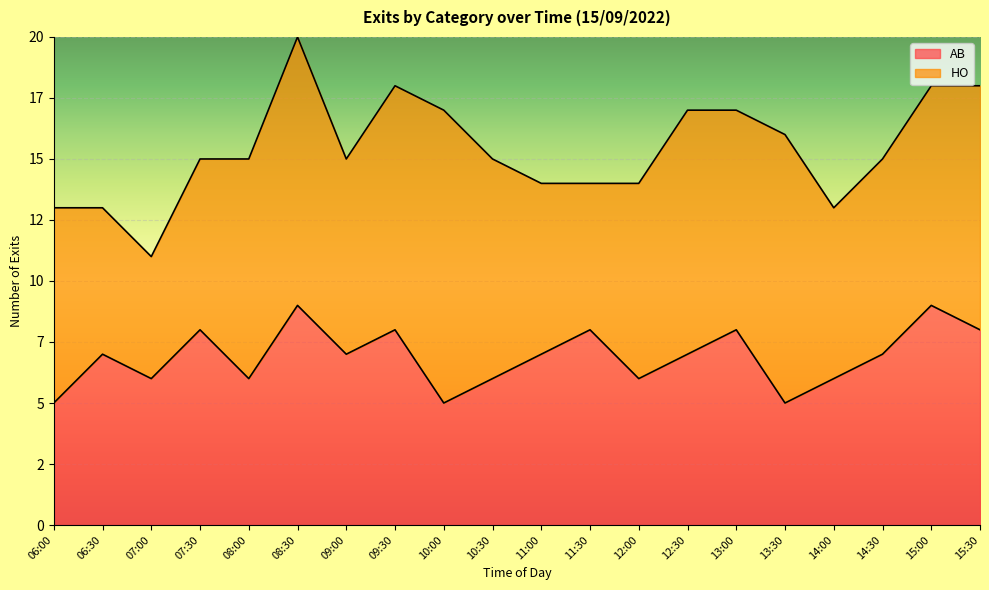

Reading left to right, list all the values displayed in this chart.

5	7	6	8	6	9	7	8	5	6	7	8	6	7	8	5	6	7	9	8